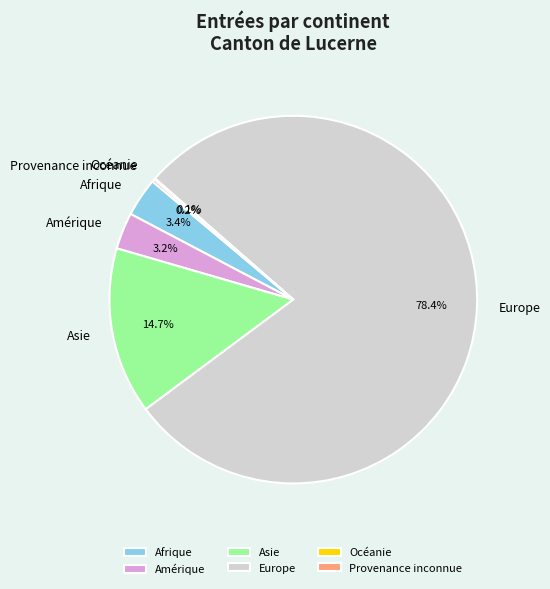

True or false: Amérique accounts for 3% of the total.

True